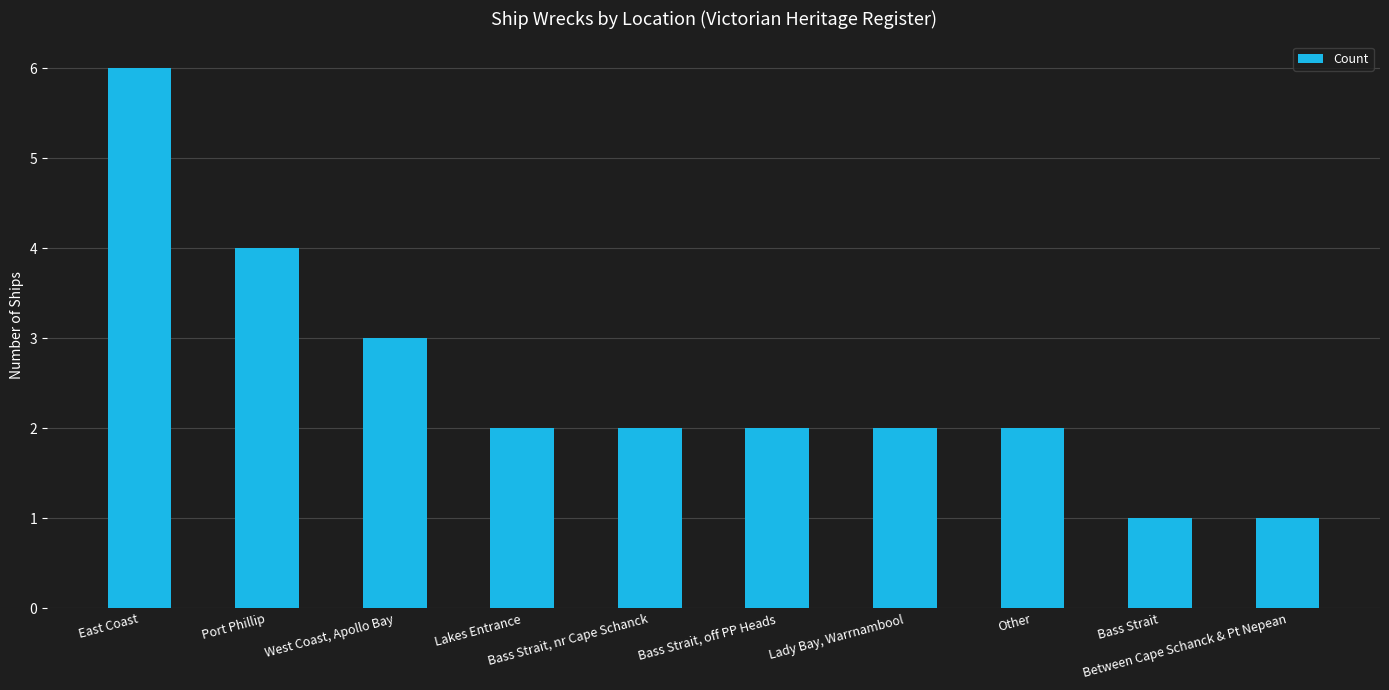

What is the change in value from Port Phillip to Bass Strait?

-3